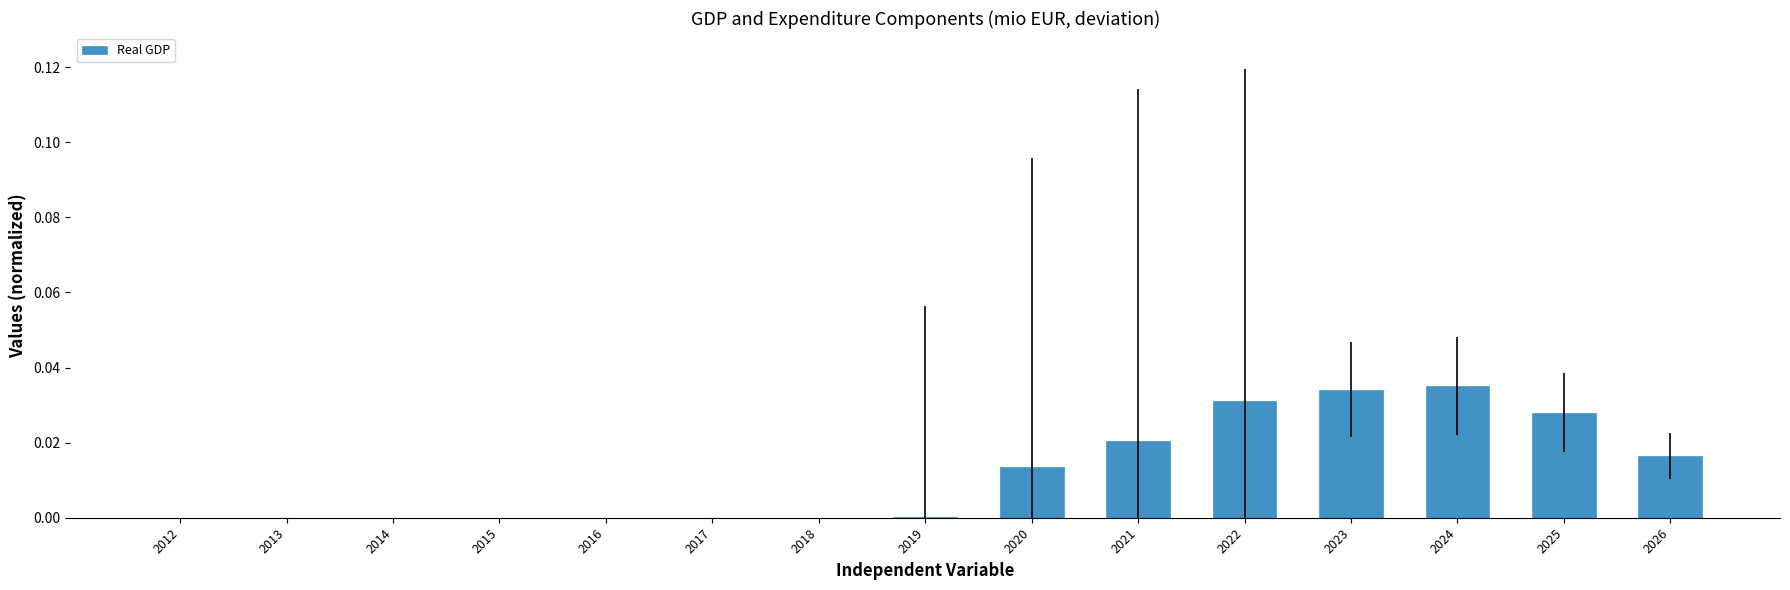

Are the bars horizontal?

No